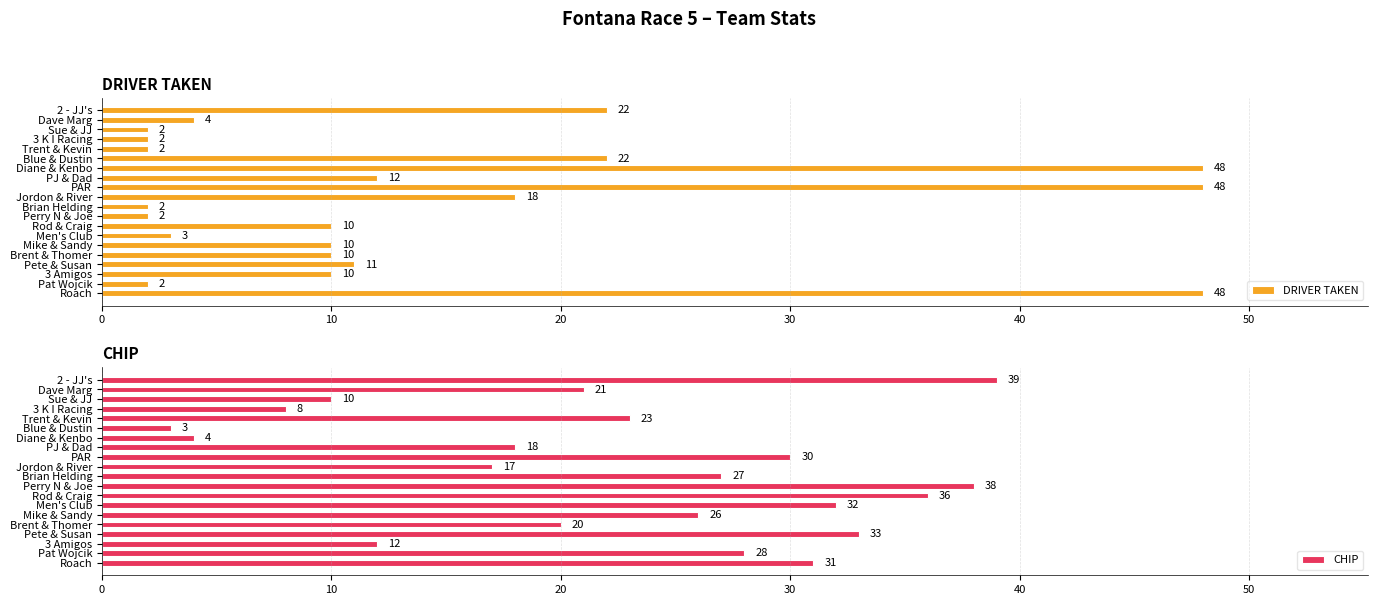

What are all the series names shown in the legend?

DRIVER TAKEN, CHIP